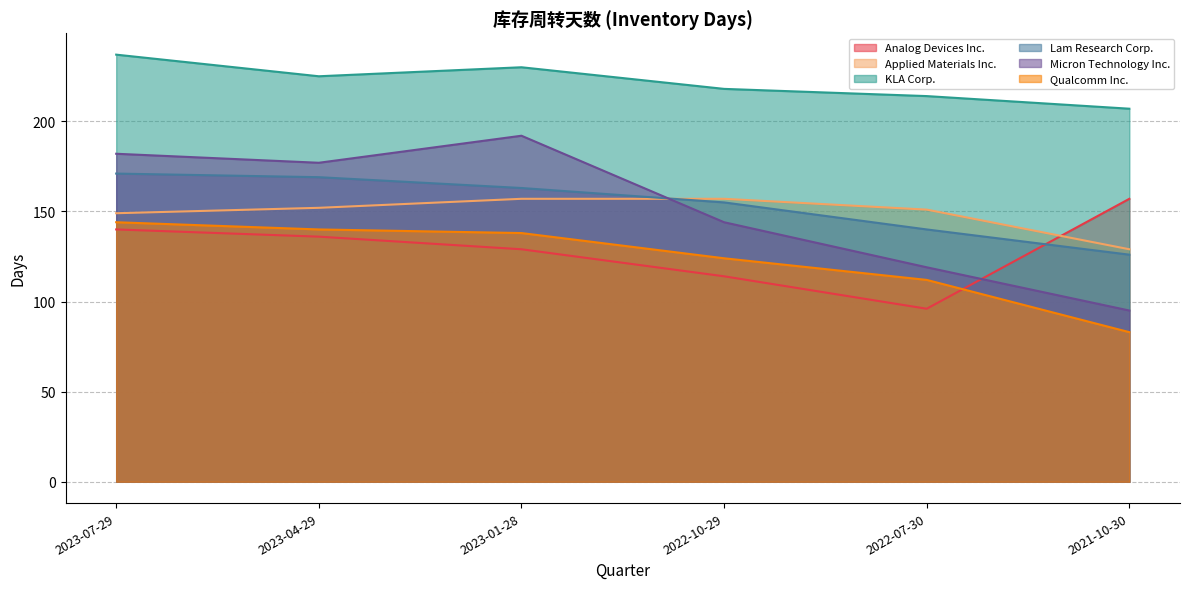

The value of Analog Devices Inc. at 2022-10-29 is 114. True or false?

True